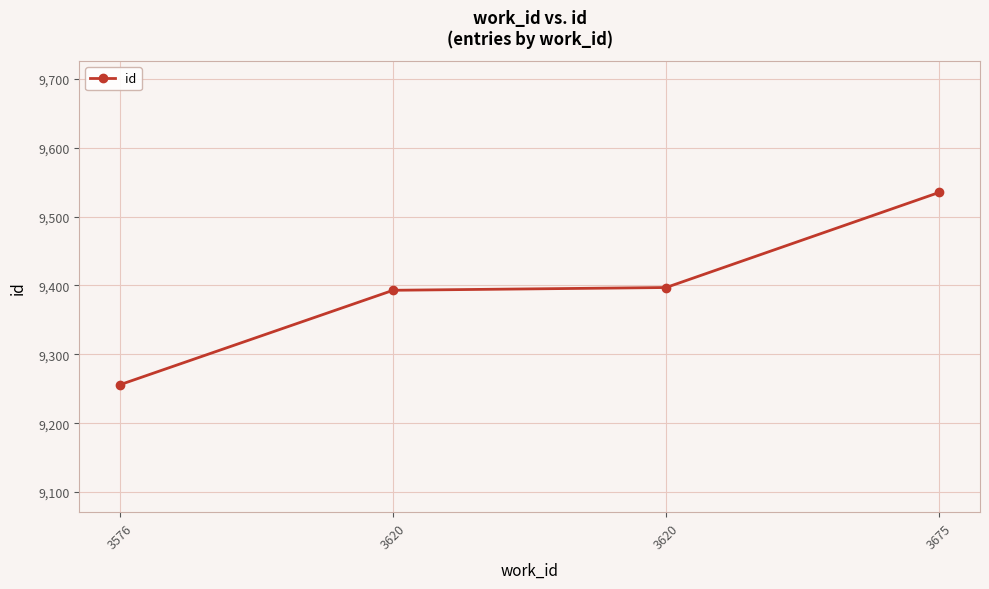

What value does the data have at 3620?

9393